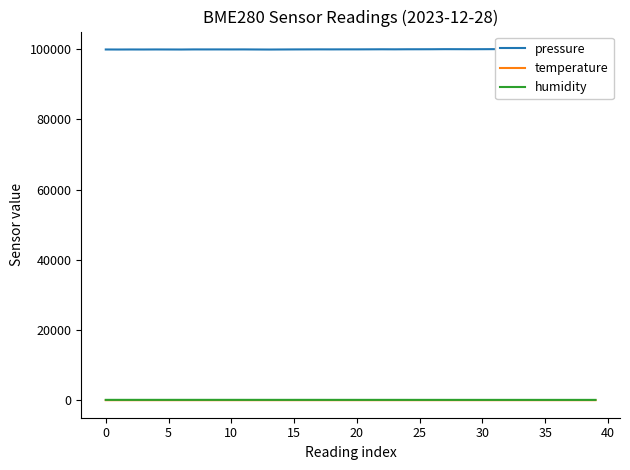

Between 10 and 32, which series saw the biggest shift?

pressure